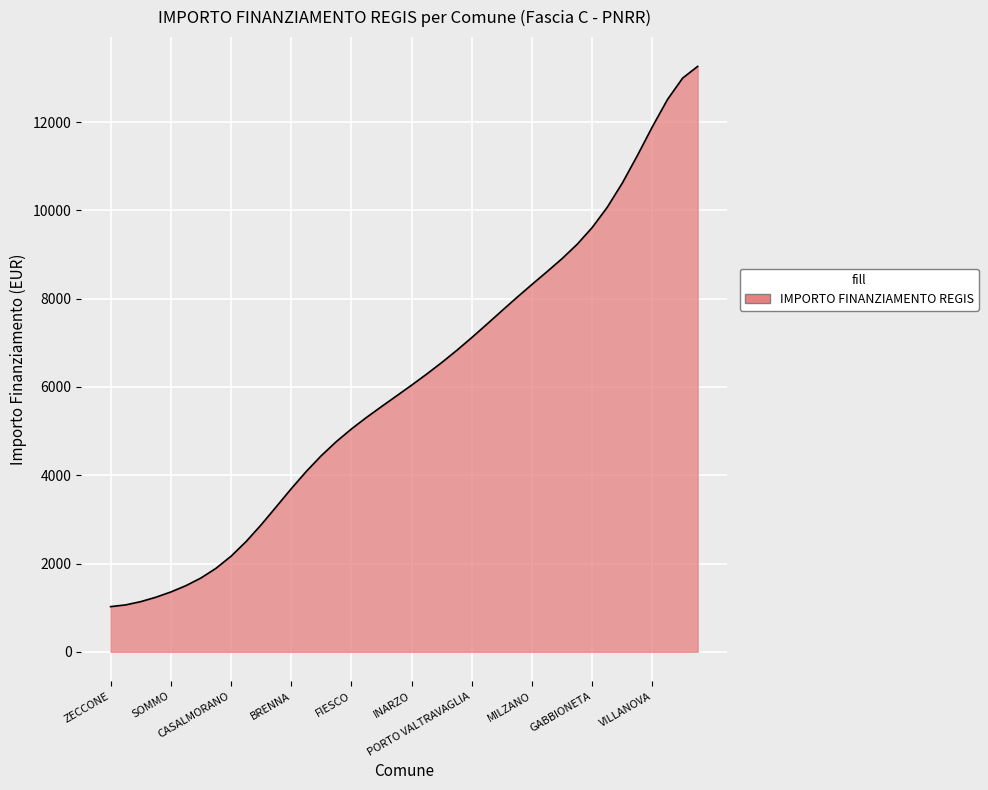

What is the smallest value displayed?

1023.1